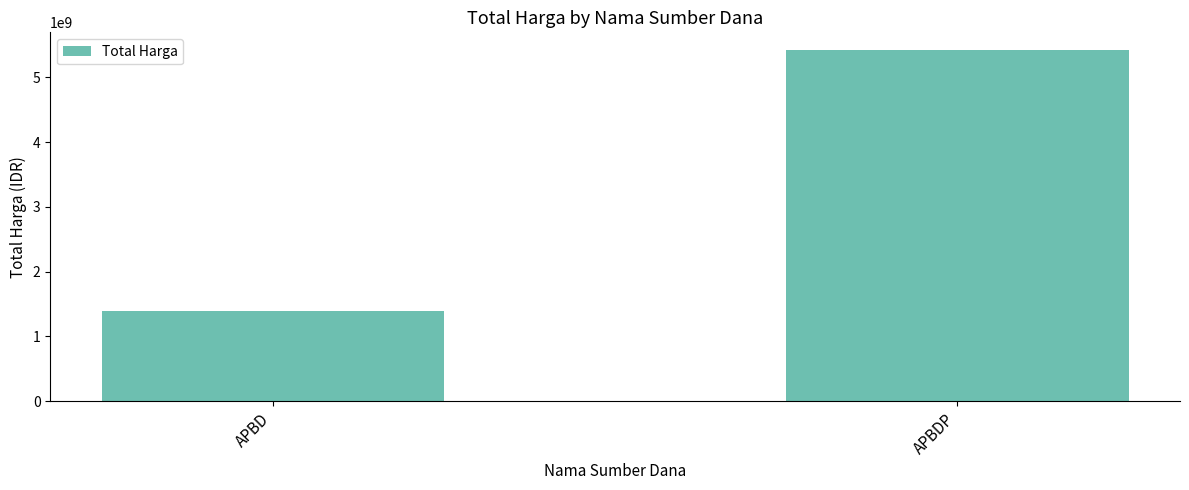

Where is the data nearest to the value 3408049722?

APBD